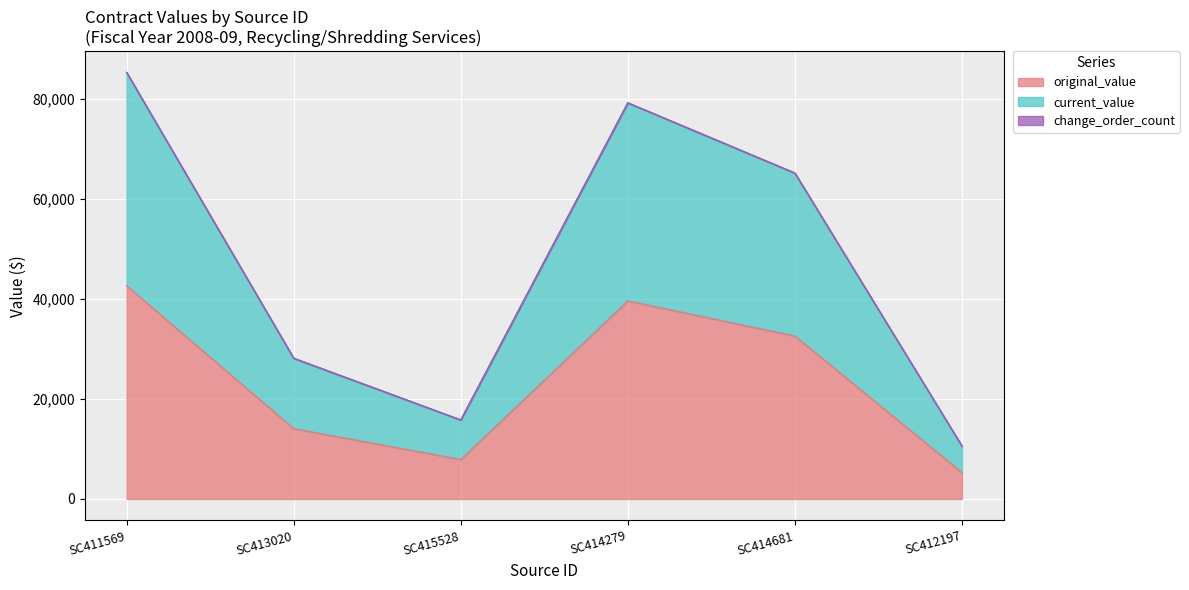

The current_value series shows 53238.9 at SC411569. True or false?

False